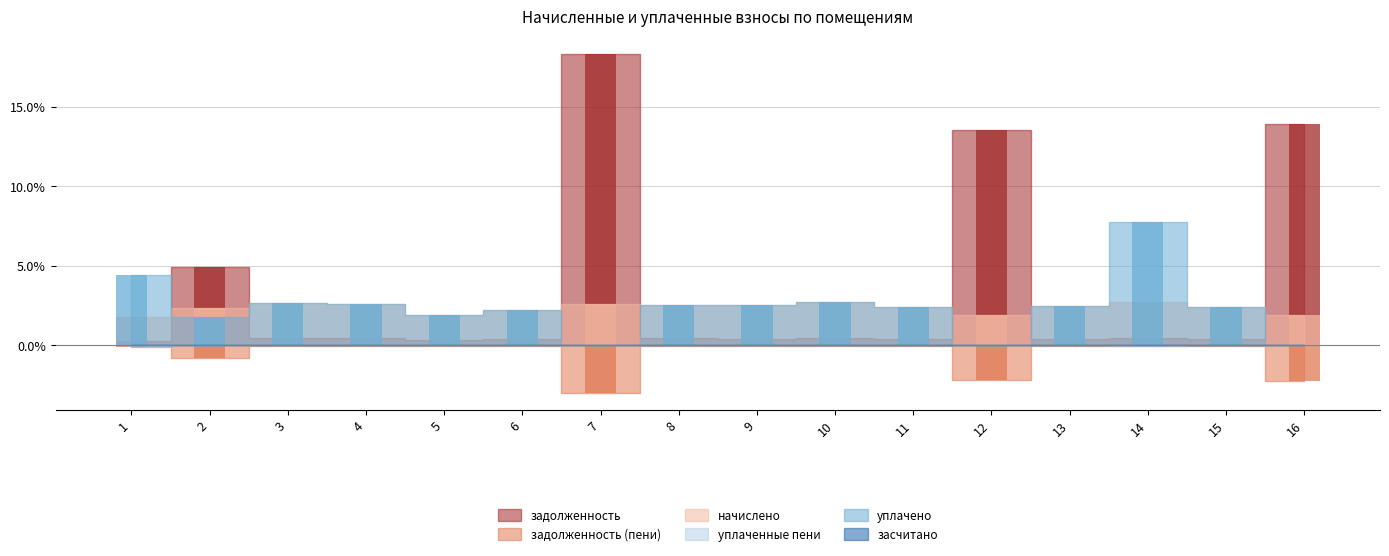

What is the difference between the highest and lowest values at 3?

2.8